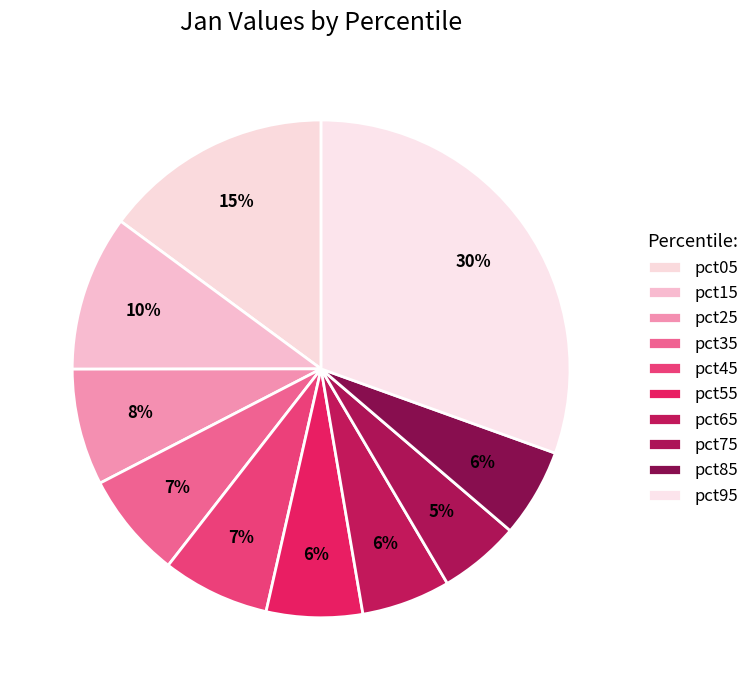

Which category has the biggest portion of the pie?

pct95